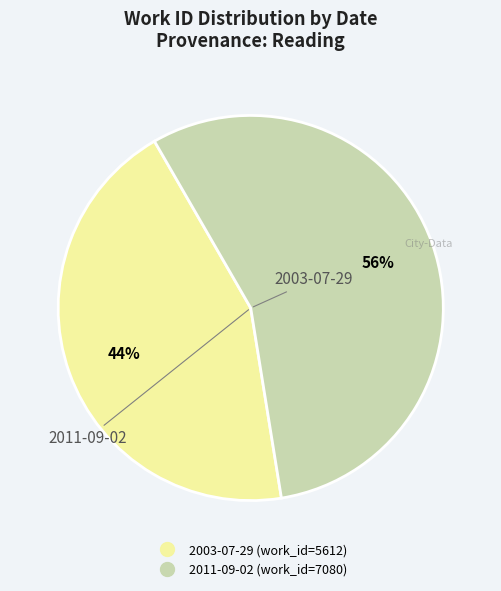

Rank the categories by value from lowest to highest.

2003-07-29, 2011-09-02